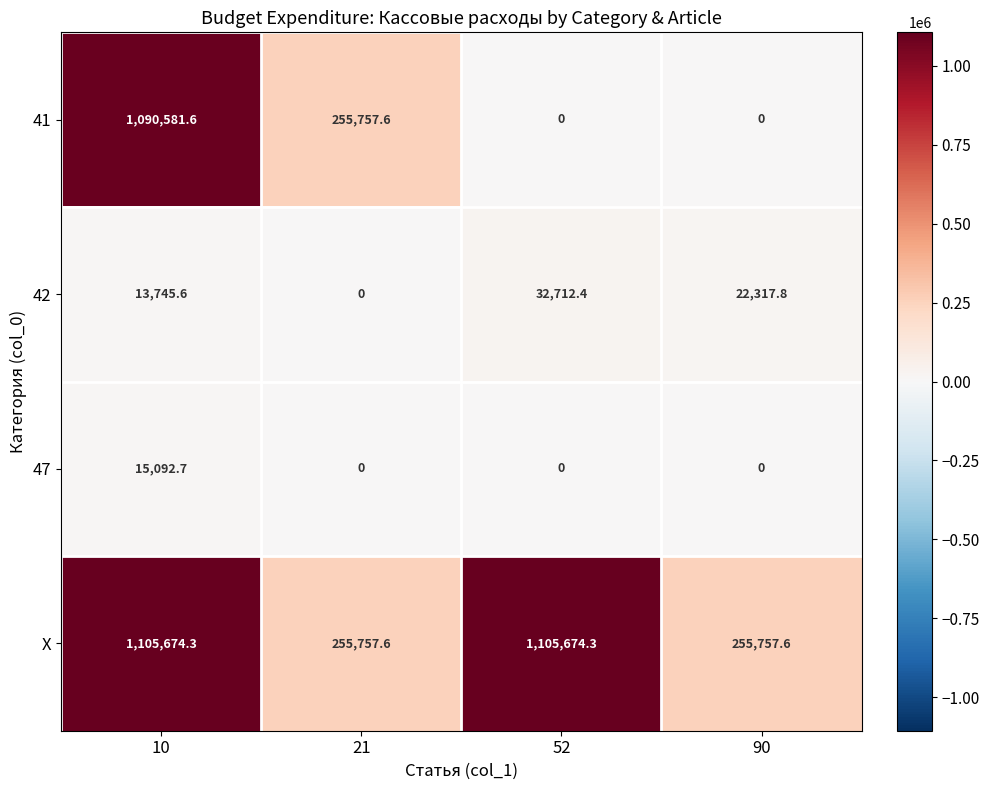

What is the spread (max minus min) of values at 21?

255757.6